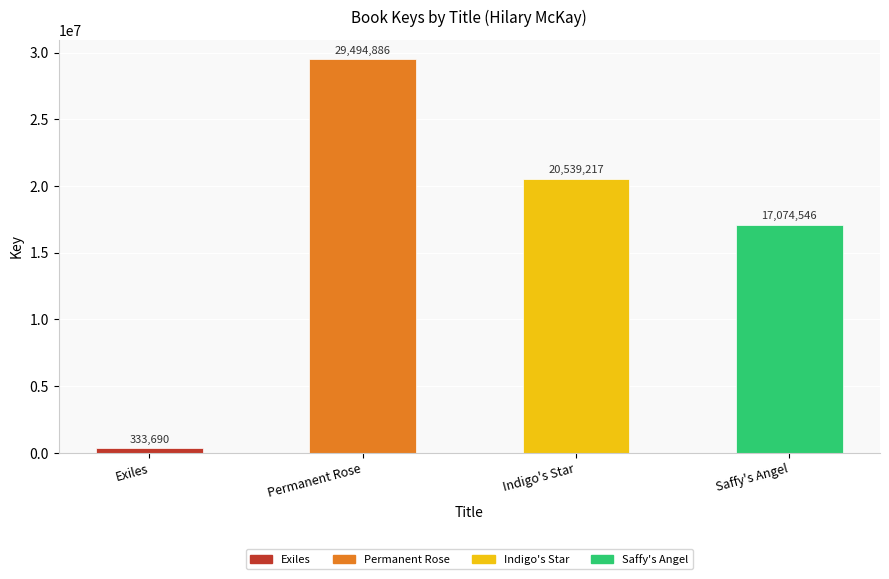

What value does the data have at Exiles, to the nearest 50?

333700